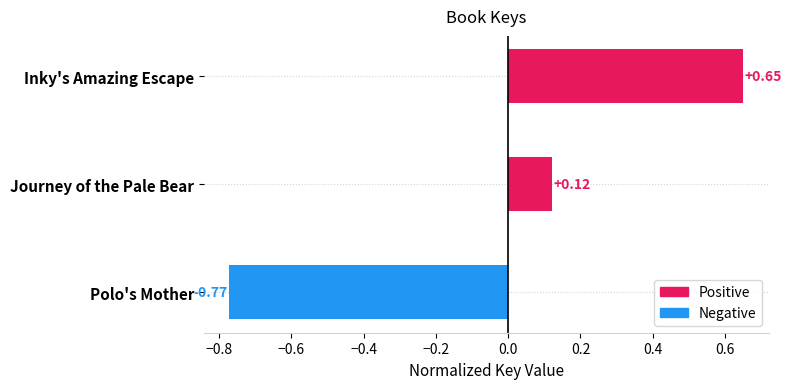

What is the label of the 2nd bar from the top?

Journey of the Pale Bear